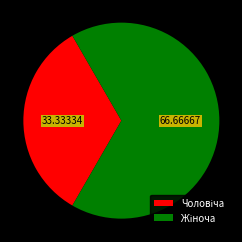

Count the number of slices in the pie.

2